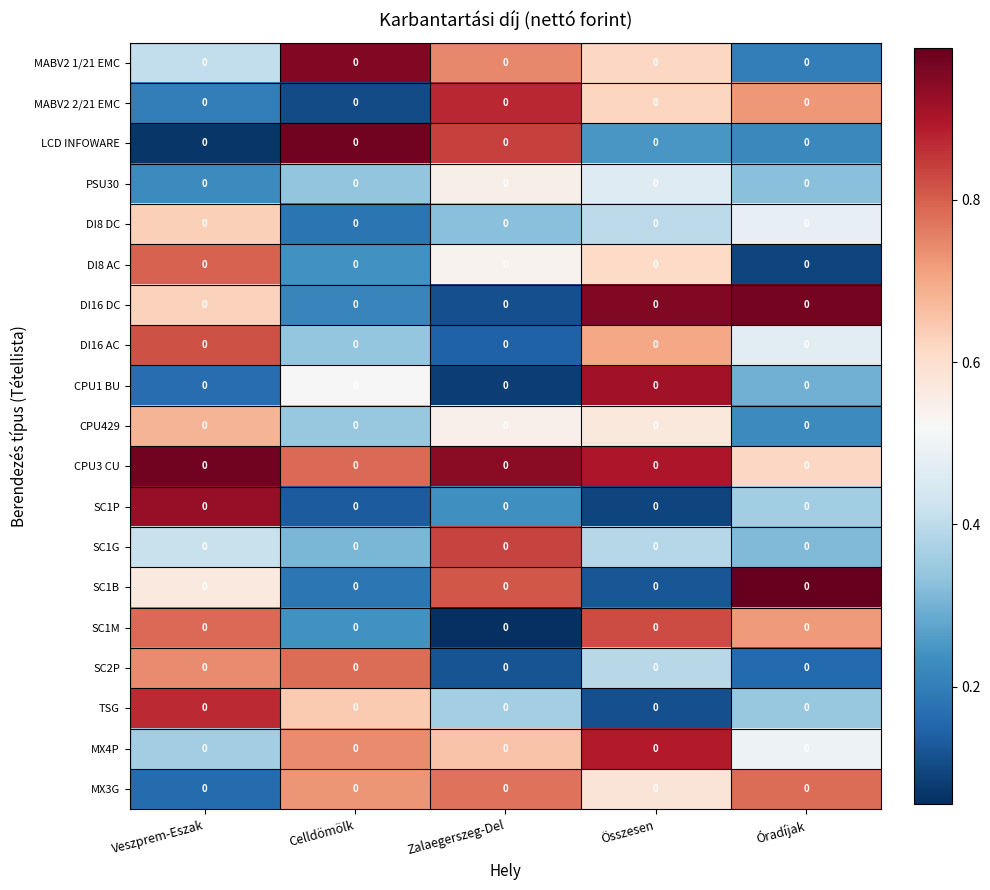

List the series in order of their peak value, highest first.

SC1B, LCD INFOWARE, CPU3 CU, DI16 DC, MABV2 1/21 EMC, SC1P, CPU1 BU, MX4P, MABV2 2/21 EMC, TSG, SC1G, SC1M, DI16 AC, DI8 AC, SC2P, MX3G, CPU429, DI8 DC, PSU30